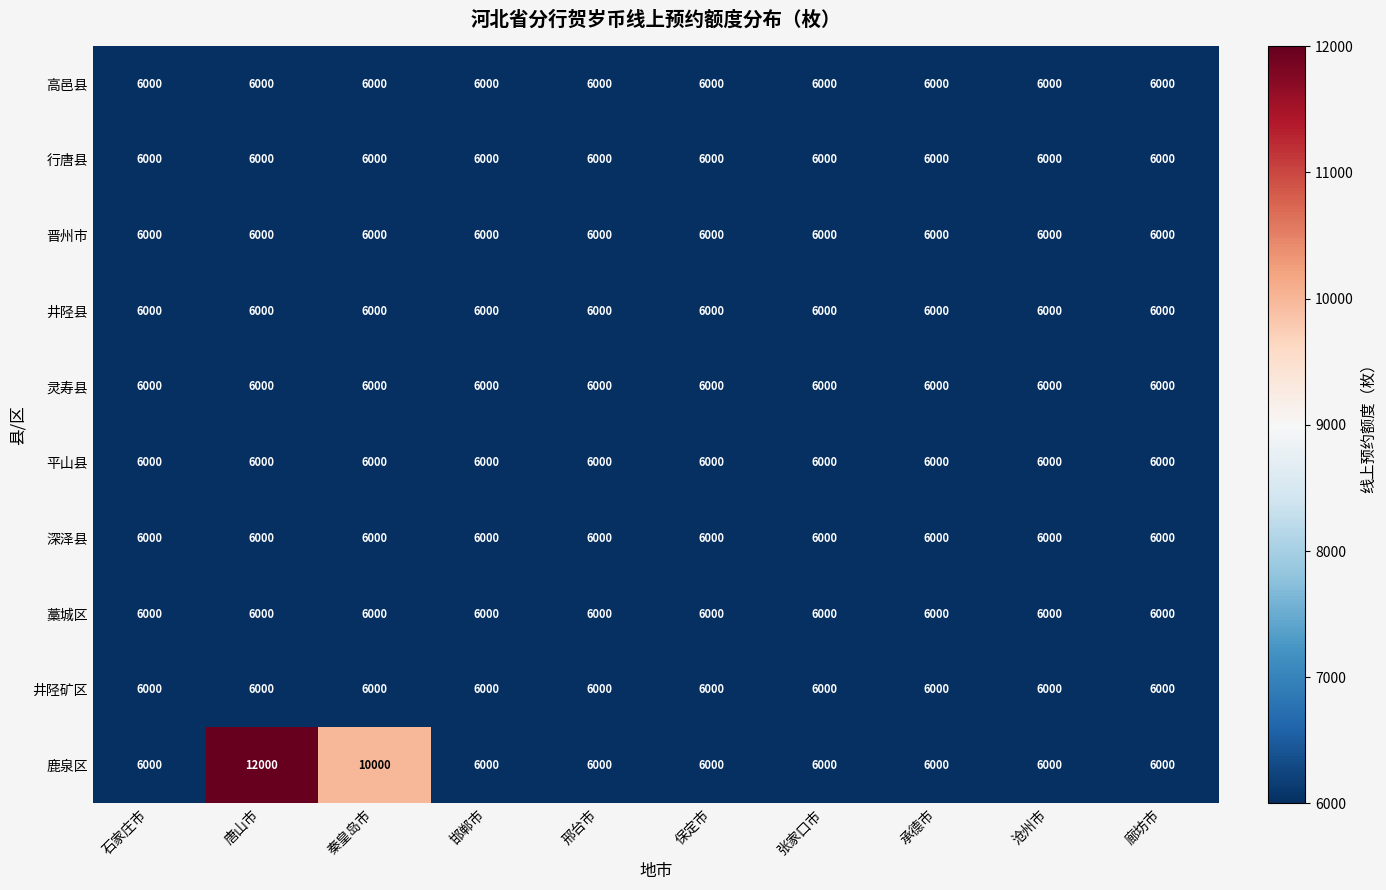

What value does the 深泽县 series have at 邢台市?

6000